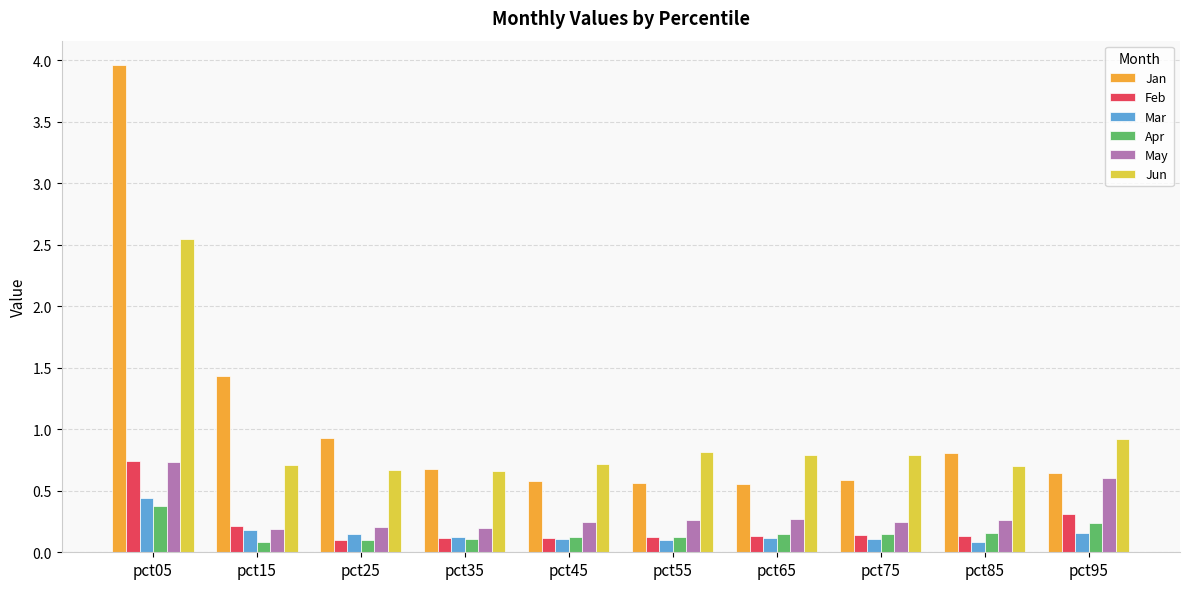

At which label does May reach its peak?

pct05